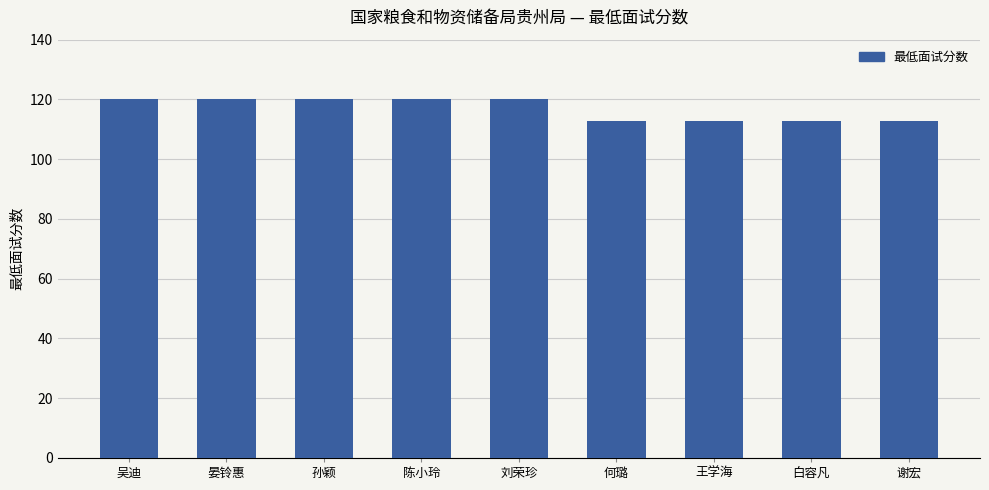

What is the label of the 4th bar from the left?

陈小玲